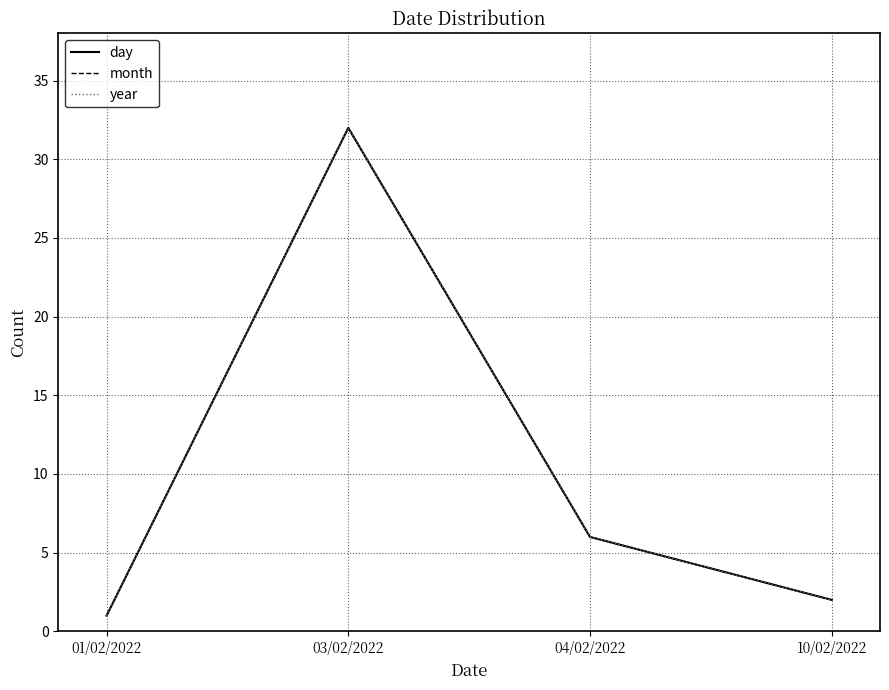

Where does the day series first go above 6?

03/02/2022